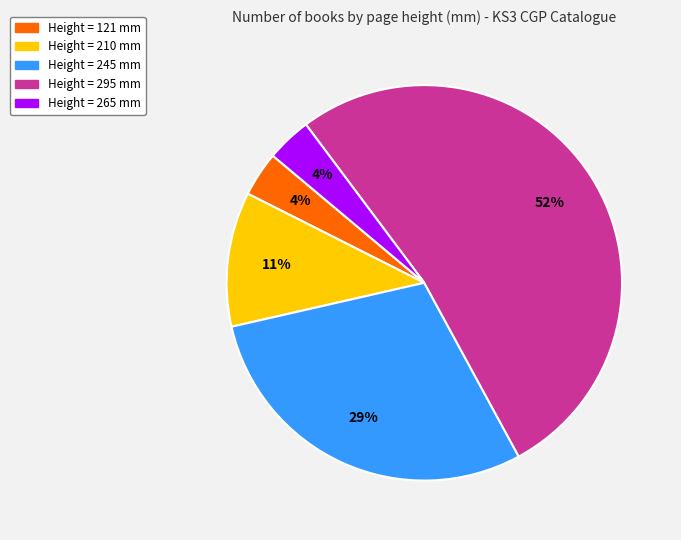

To the nearest percent, what is the average slice percentage?

20%